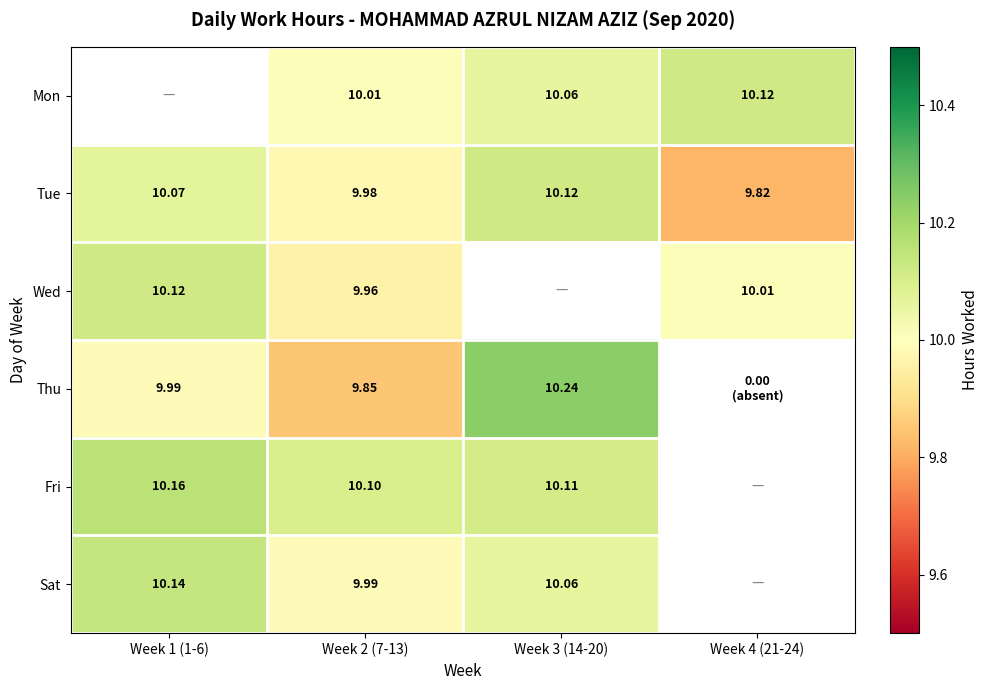

Which has a higher value, Week 1 (1-6) or Week 2 (7-13)?

Week 2 (7-13)